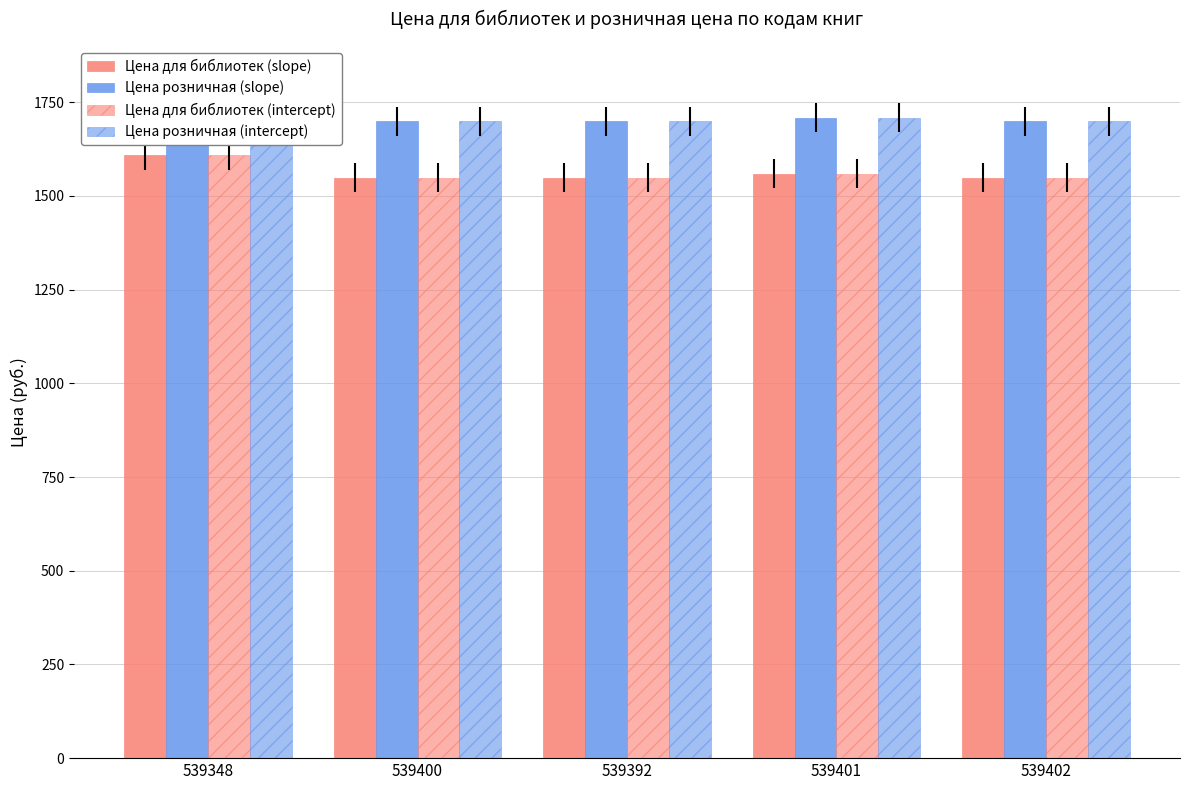

Count the Цена розничная (intercept) values in the range 1699 to 1709.

4